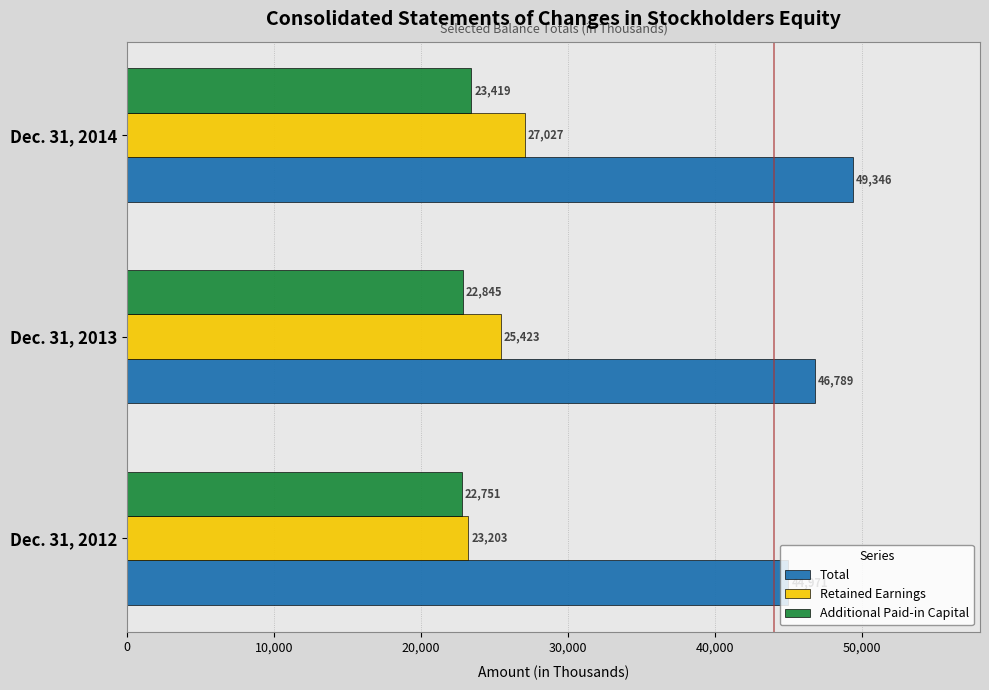

How many values in the Total series are below 46789?

1